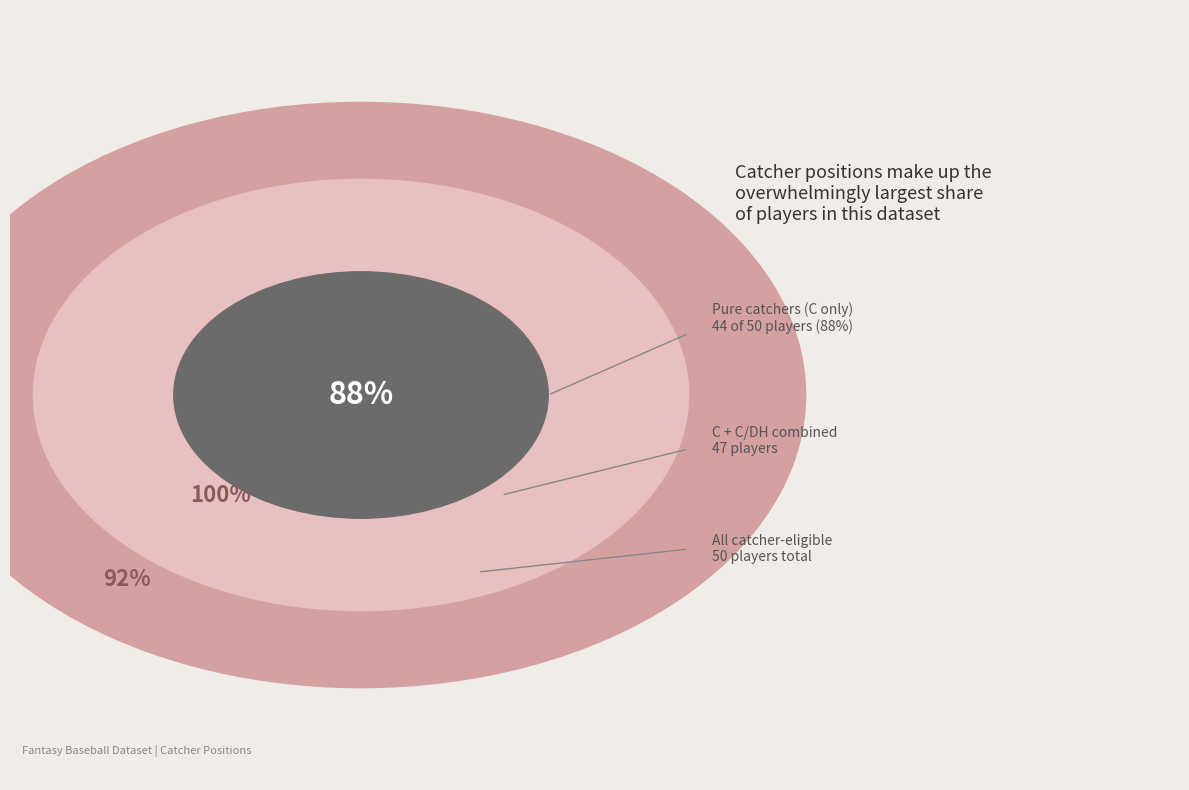

Is it true that 1B/C/DH is 1% of the pie?

False